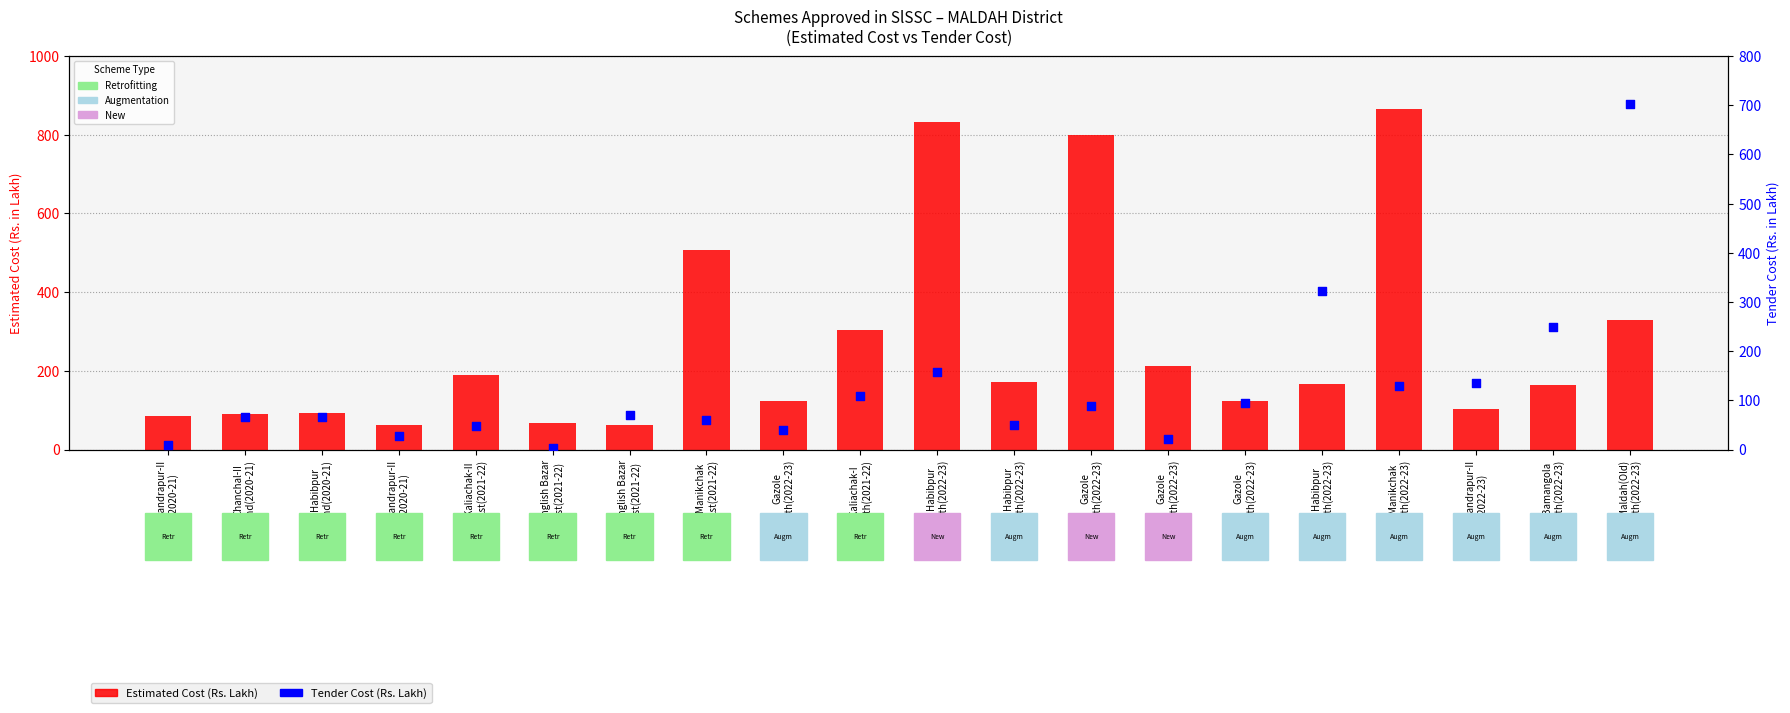

At which category is the sum across all series the highest?

Maldah(Old)
9th(2022-23)